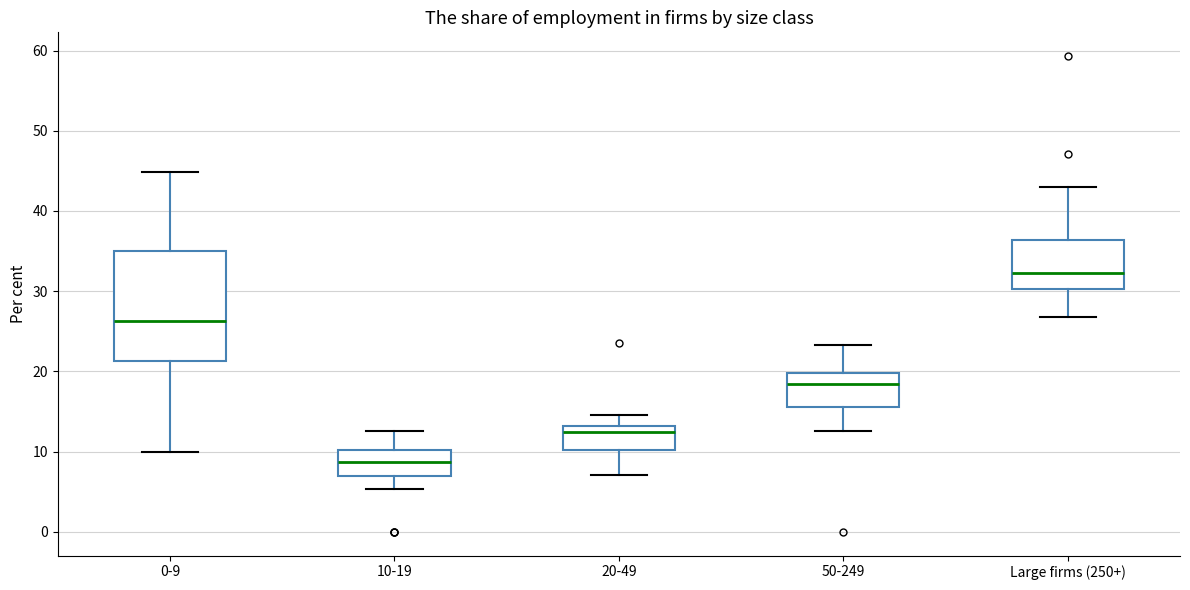

Where does the median line of the box for 20-49 sit on the y-axis? The values are not printed on the chart, so give them approximately, as read against the axis.

12